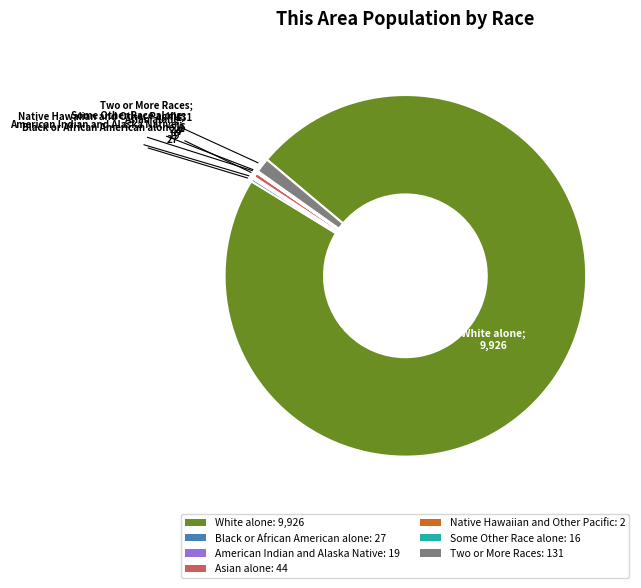

Does White alone: 9,926 represent more than half of the total?

Yes